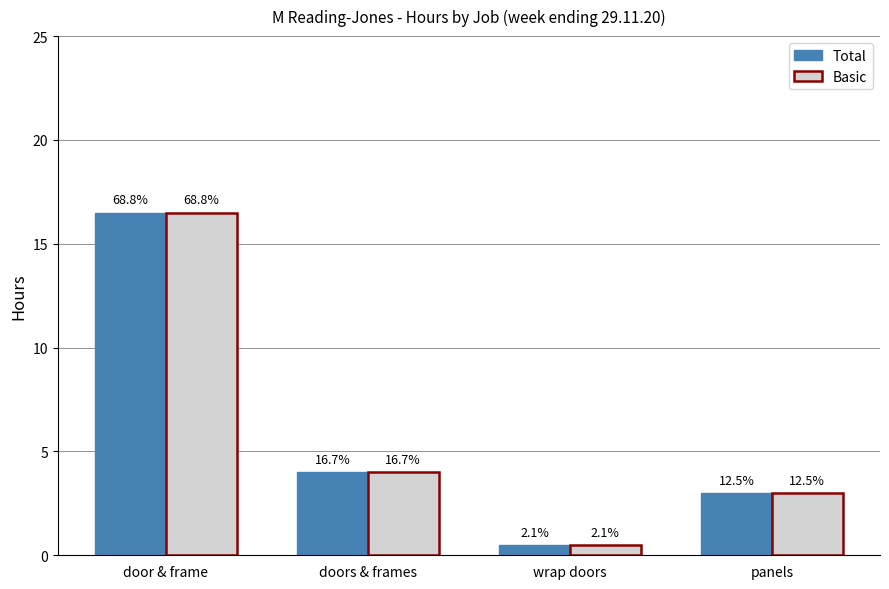

At which category is the sum across all series the highest?

door & frame